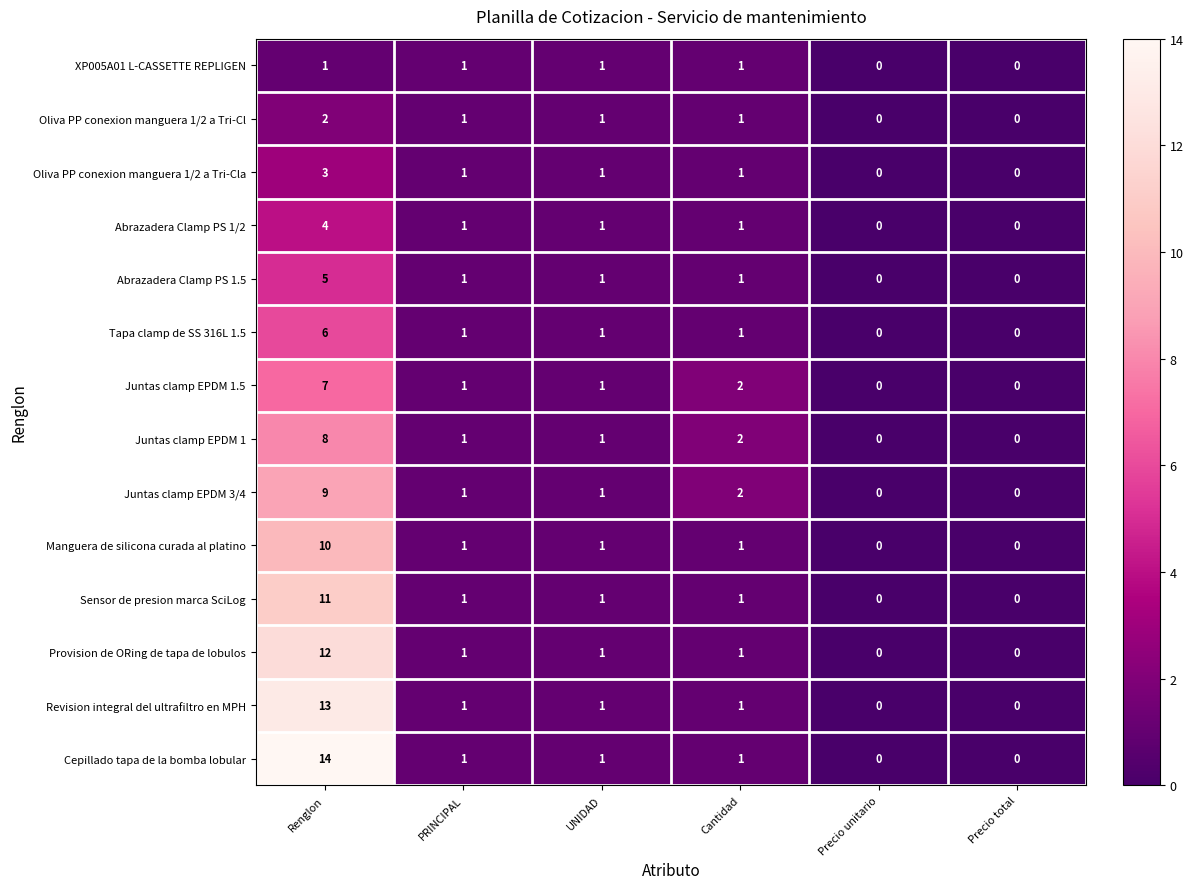

Where does the Provision de ORing de tapa de lobulos series first go above 1?

Renglon